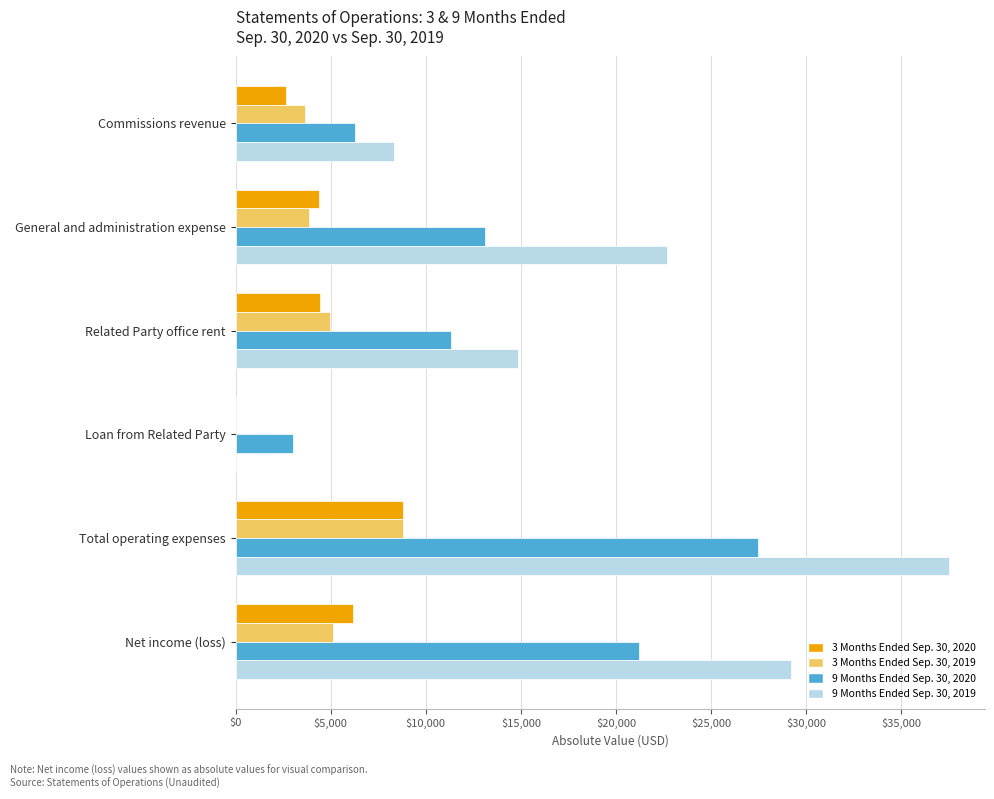

Is the value of 9 Months Ended Sep. 30, 2020 at Net income (loss) greater than the value of 3 Months Ended Sep. 30, 2020 at Total operating expenses?

Yes